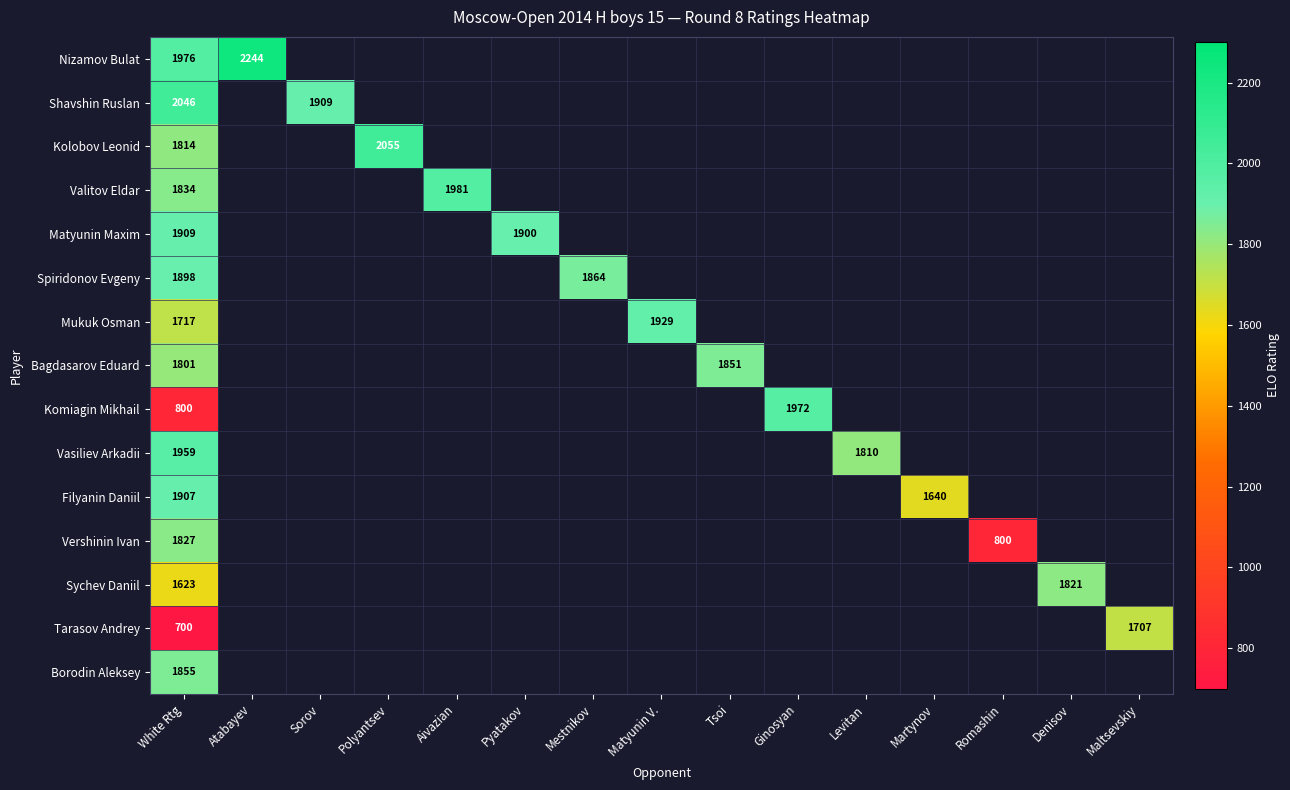

The Komiagin Mikhail series shows 255 at White Rtg. True or false?

False